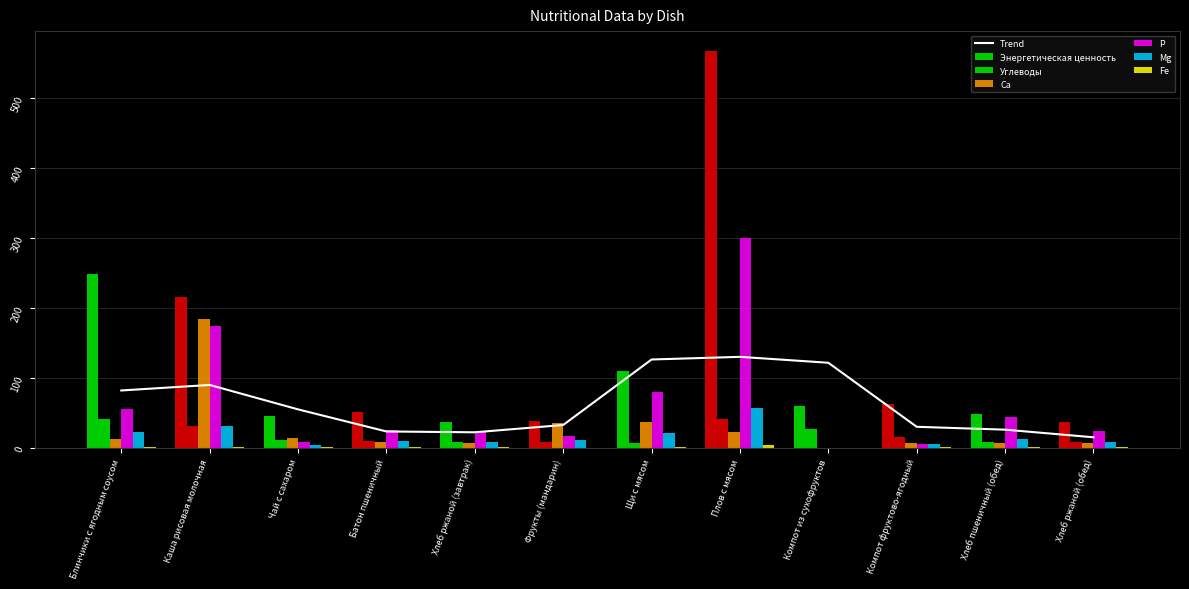

Is the value of Углеводы at Хлеб пшеничный (обед) greater than the value of Ca at Компот из сухофруктов?

Yes